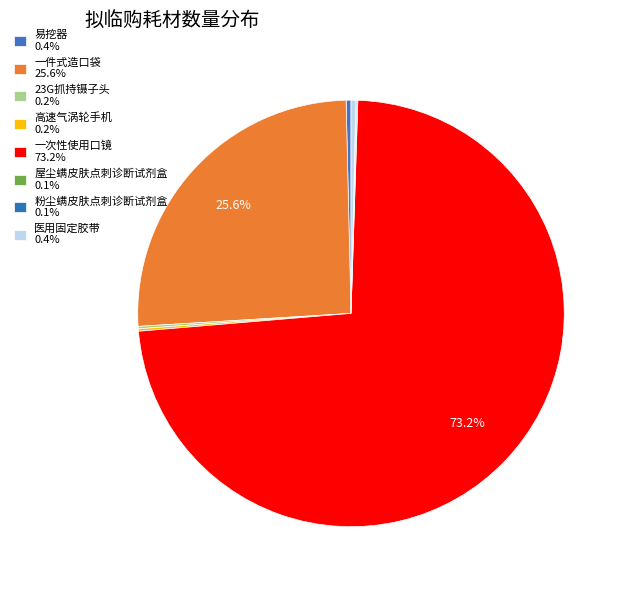

What is the change in value from 易挖器 to 粉尘螨皮肤点刺诊断试剂盒?

-8